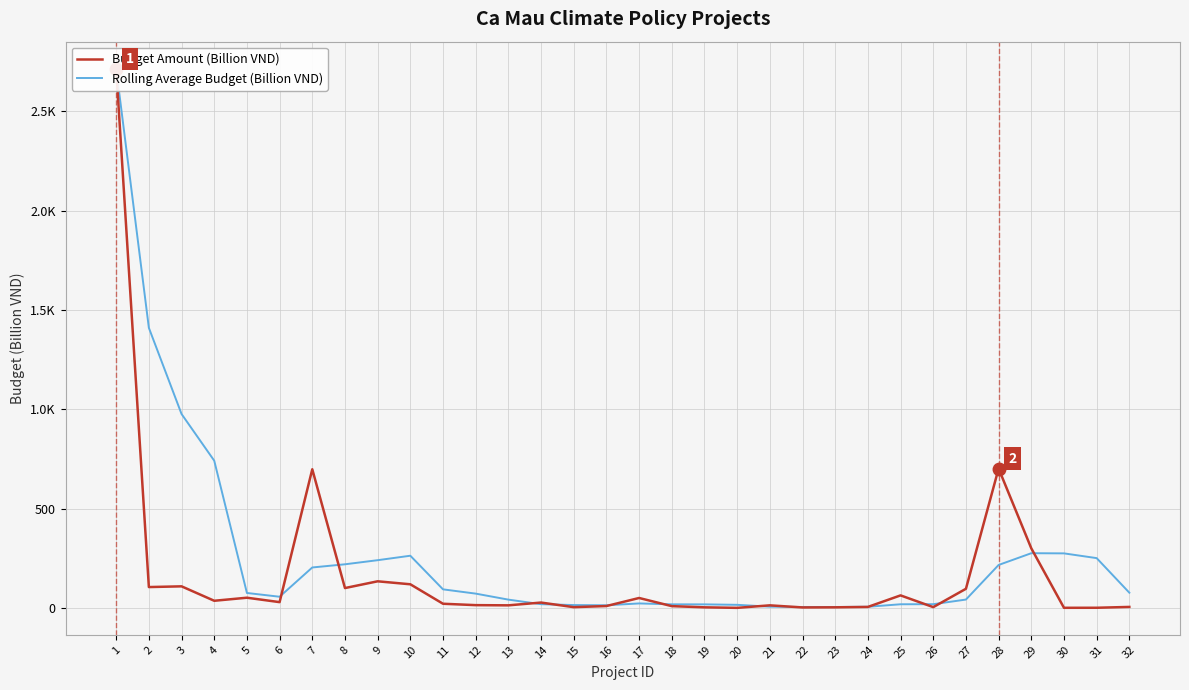

Reading left to right, what are all the values shown in this chart?

Budget Amount (Billion VND): 1=2715.0	2=105.0	3=108.7	4=36.0	5=51.4	6=29.1	7=698.0	8=100.0	9=134.0	10=119.0	11=21.0	12=14.0	13=13.0	14=27.0	15=3.8	16=9.5	17=50.0	18=9.0	19=3.0	20=0.3	21=13.0	22=2.4	23=3.0	24=5.0	25=63.1	26=4.0	27=96.3	28=701.5	29=300.0	30=0.6	31=0.8	32=5.0
Rolling Average Budget (Billion VND): 1=2715.0	2=1410.0	3=976.2	4=741.2	5=75.3	6=56.3	7=203.6	8=219.6	9=240.3	10=262.8	11=93.5	12=72.0	13=41.8	14=18.8	15=14.4	16=13.3	17=22.6	18=18.1	19=17.9	20=15.6	21=6.3	22=4.7	23=4.7	24=5.8	25=18.4	26=18.8	27=42.1	28=216.2	29=275.4	30=274.6	31=250.7	32=76.6